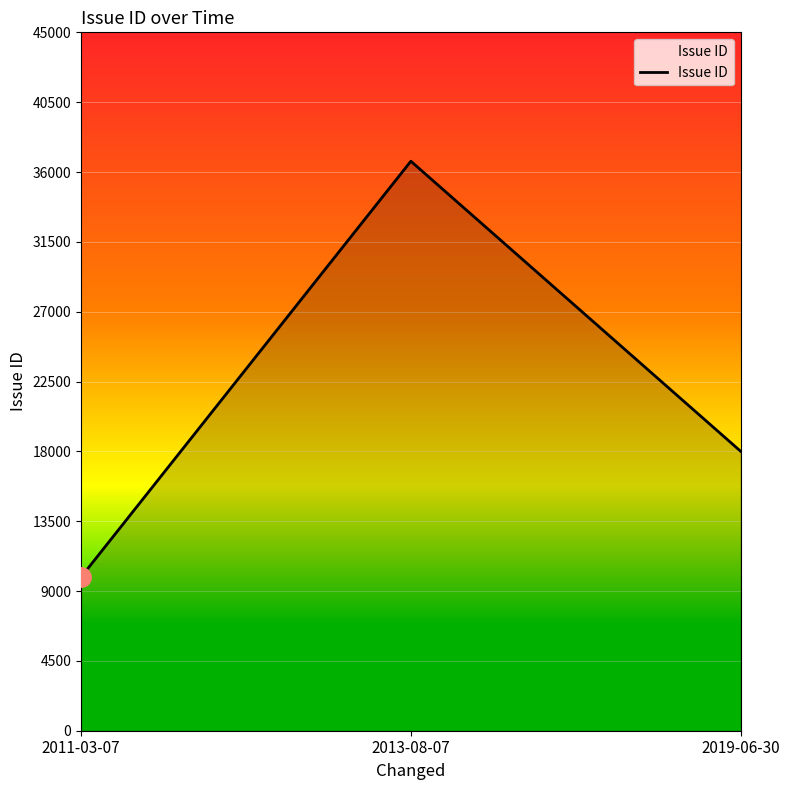

Is it true that the value at 2011-03-07 is 6876?

False